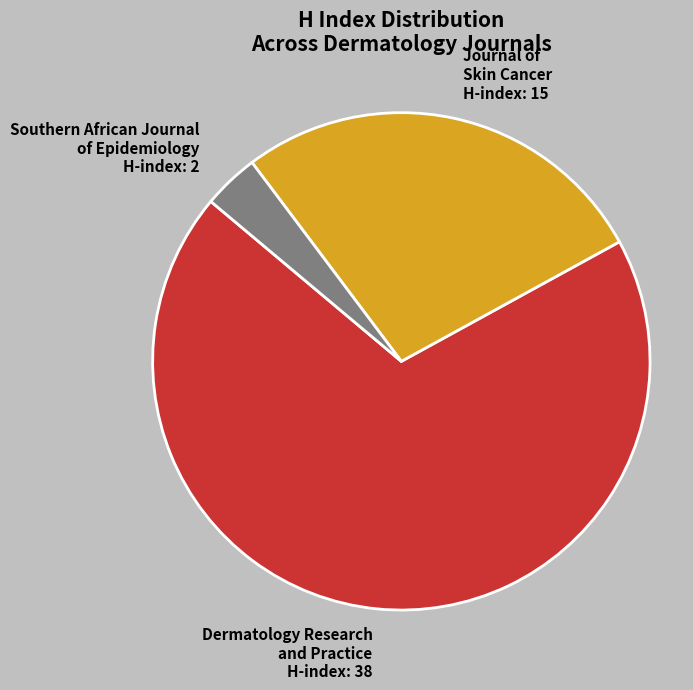

Rank the categories by value from highest to lowest.

Dermatology Research and Practice, Journal of Skin Cancer, Southern African Journal of Epidemiology